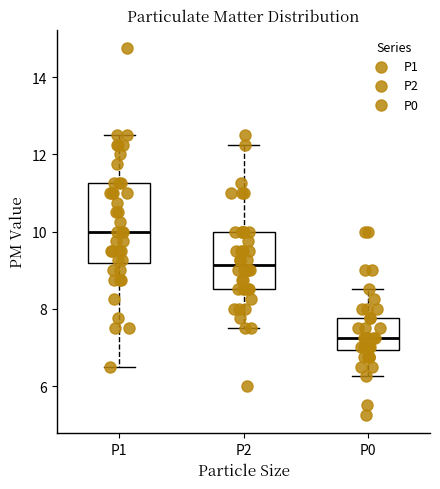

Comparing the boxes themselves (not the whiskers), which one is the tallest?

P1